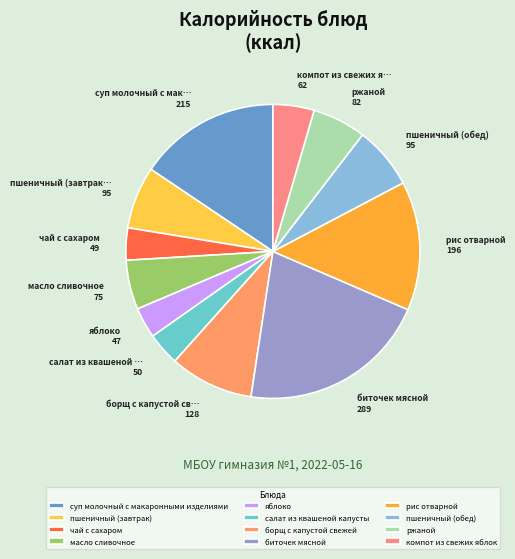

Does any single category account for the majority?

No